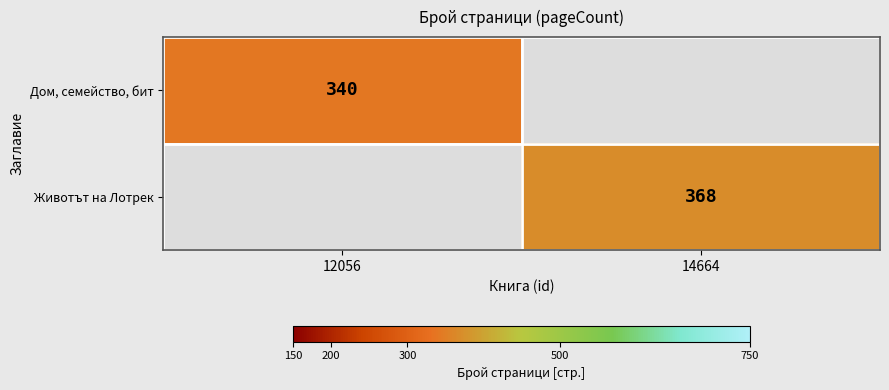

True or false: Дом, семейство, бит has a value of 340 at 12056.

True